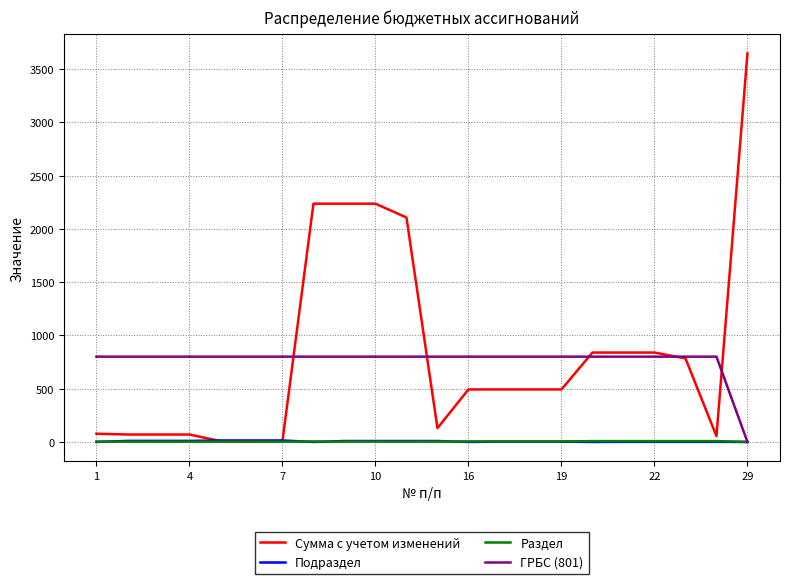

What is the highest value of the ГРБС (801) series?

801.0